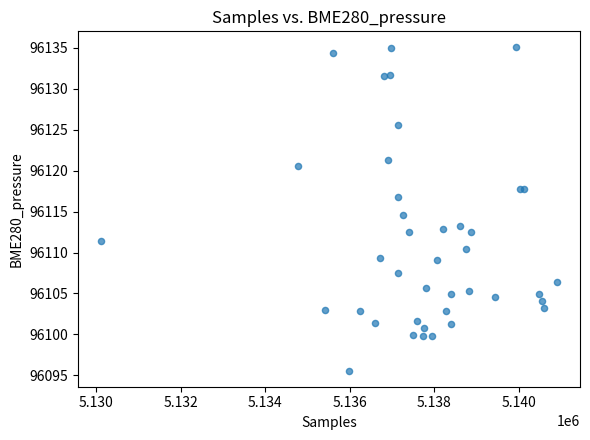

What Y value in the scatter plot is closest to 96115?

96114.5